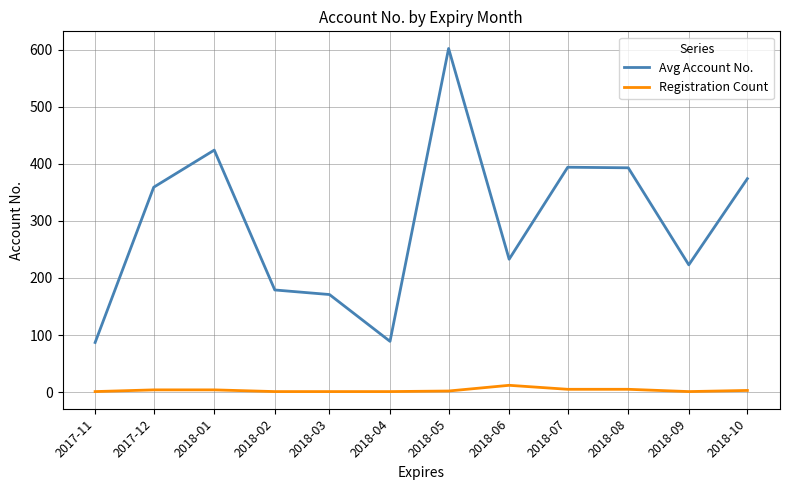

Which series changed the most between 2018-04 and 2018-05?

Avg Account No.